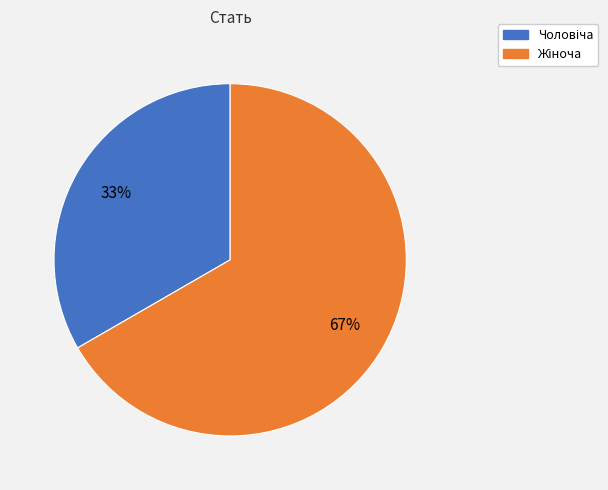

Is there a majority slice in this chart?

Yes